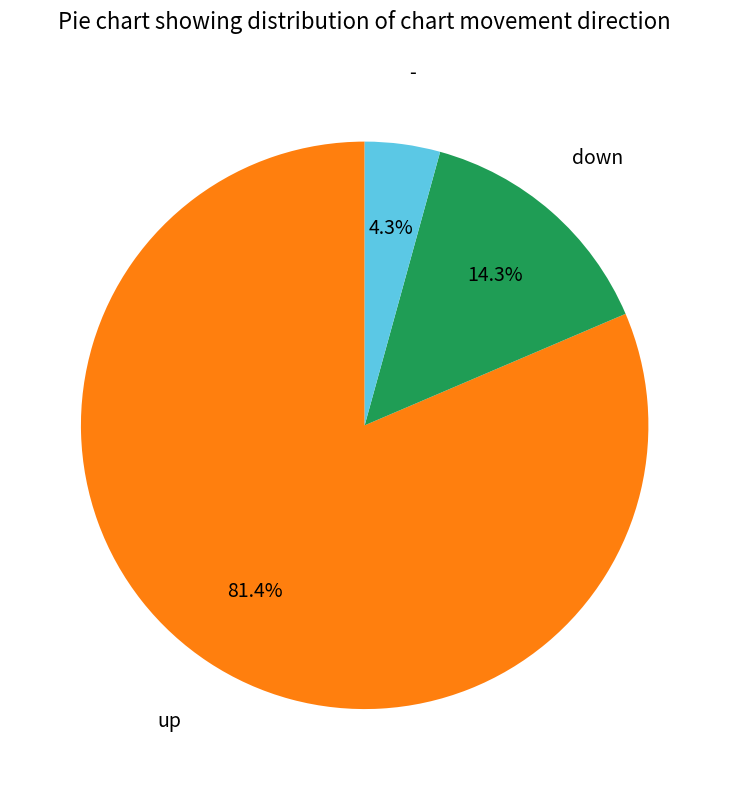

Is there any slice that represents more than half of the pie?

Yes